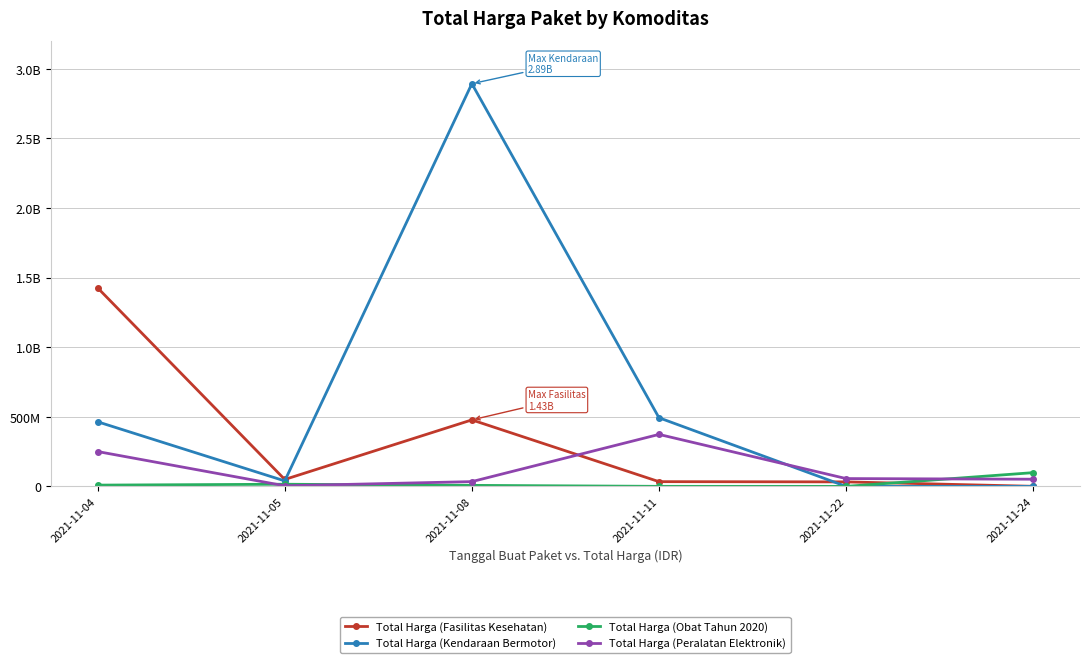

Which series has the widest spread of values?

Total Harga (Kendaraan Bermotor)